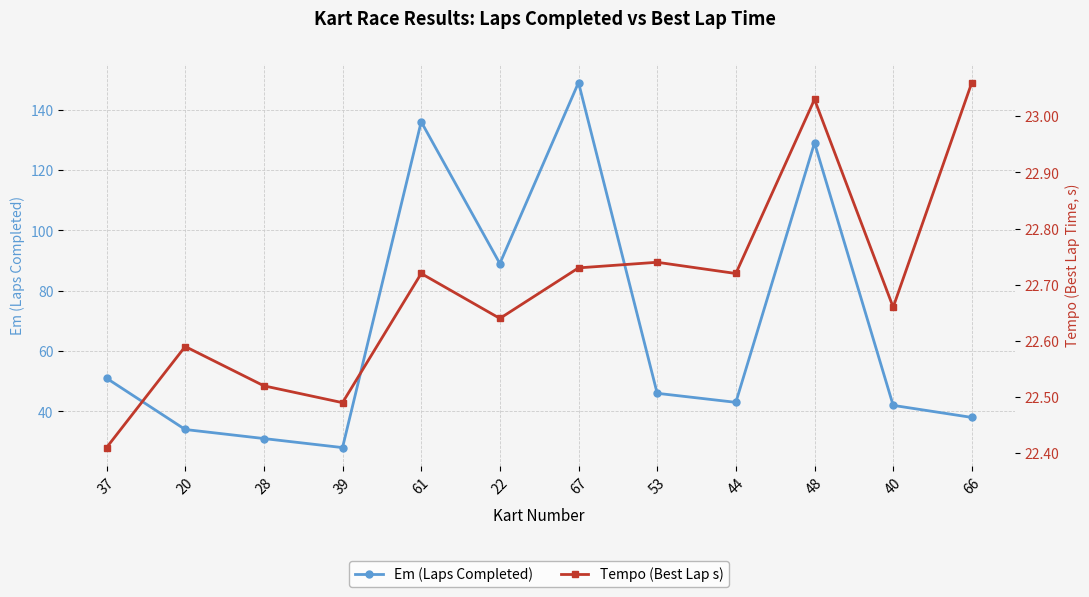

What is the greatest value displayed?

149.0